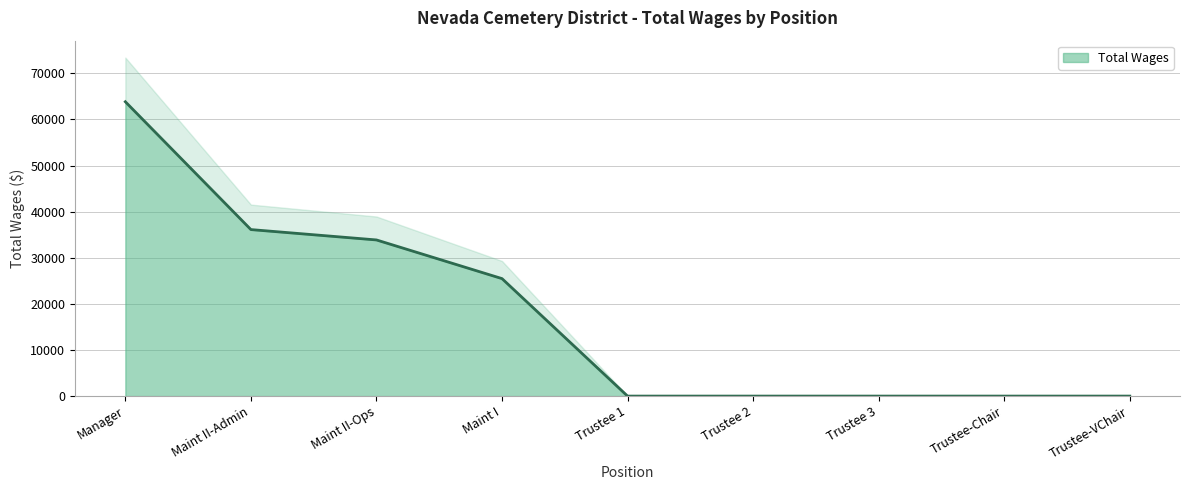

The value of Total Wages at Maint II-Admin is 36114. True or false?

True